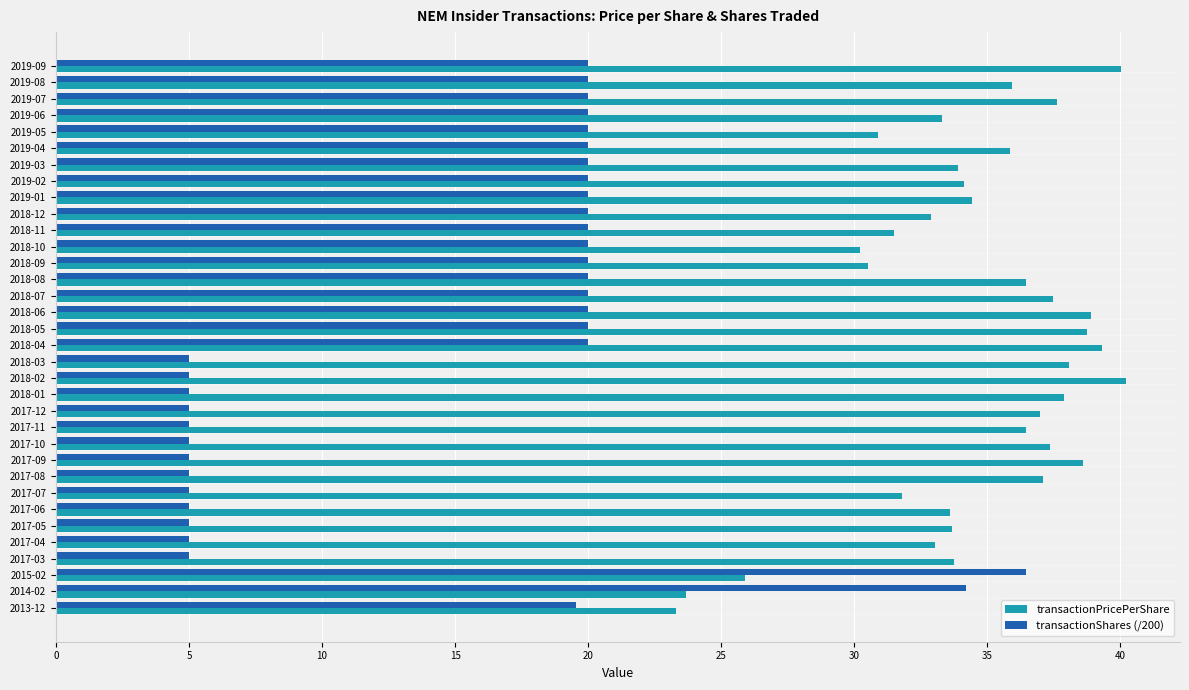

What is the smallest value displayed?

5.0